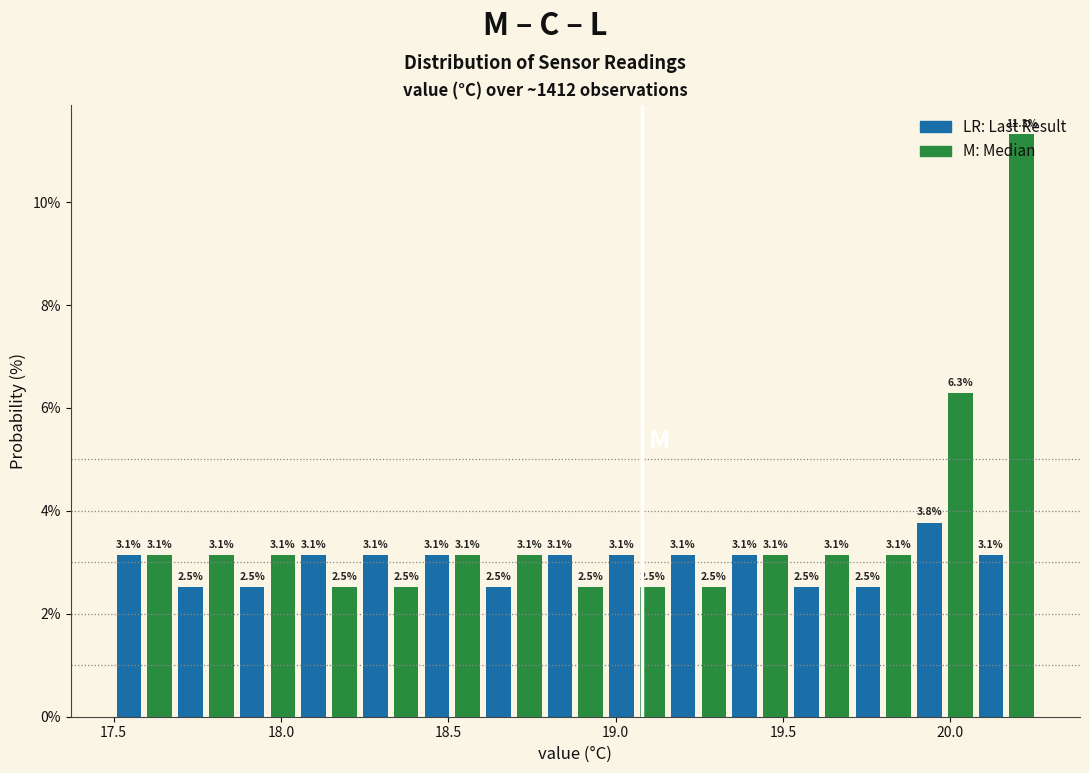

Around what value on the x-axis is the tallest bar? Give the approximate position of its centre, as read against the axis.

20.20